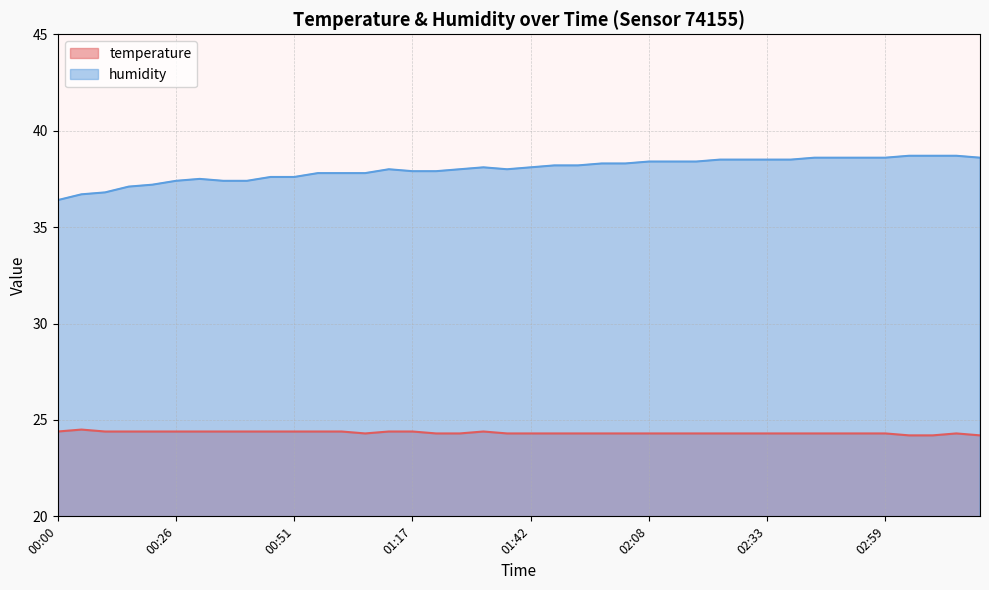

Which series has the largest total across all categories?

humidity